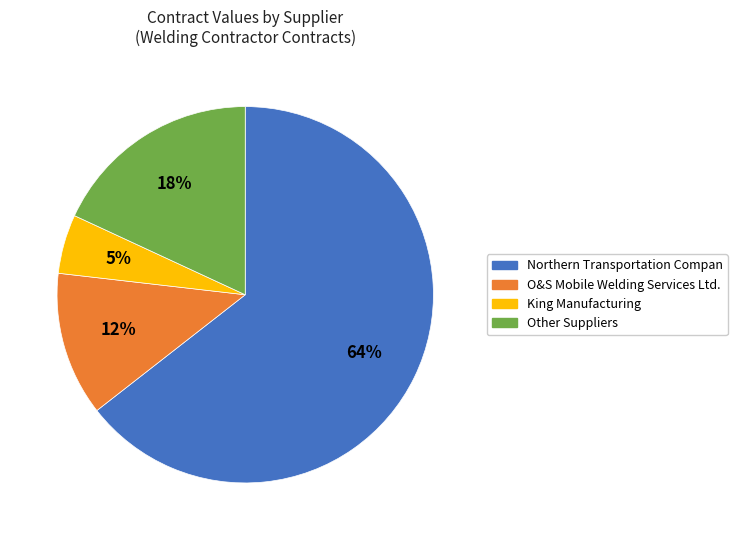

Is there any slice that represents more than half of the pie?

Yes